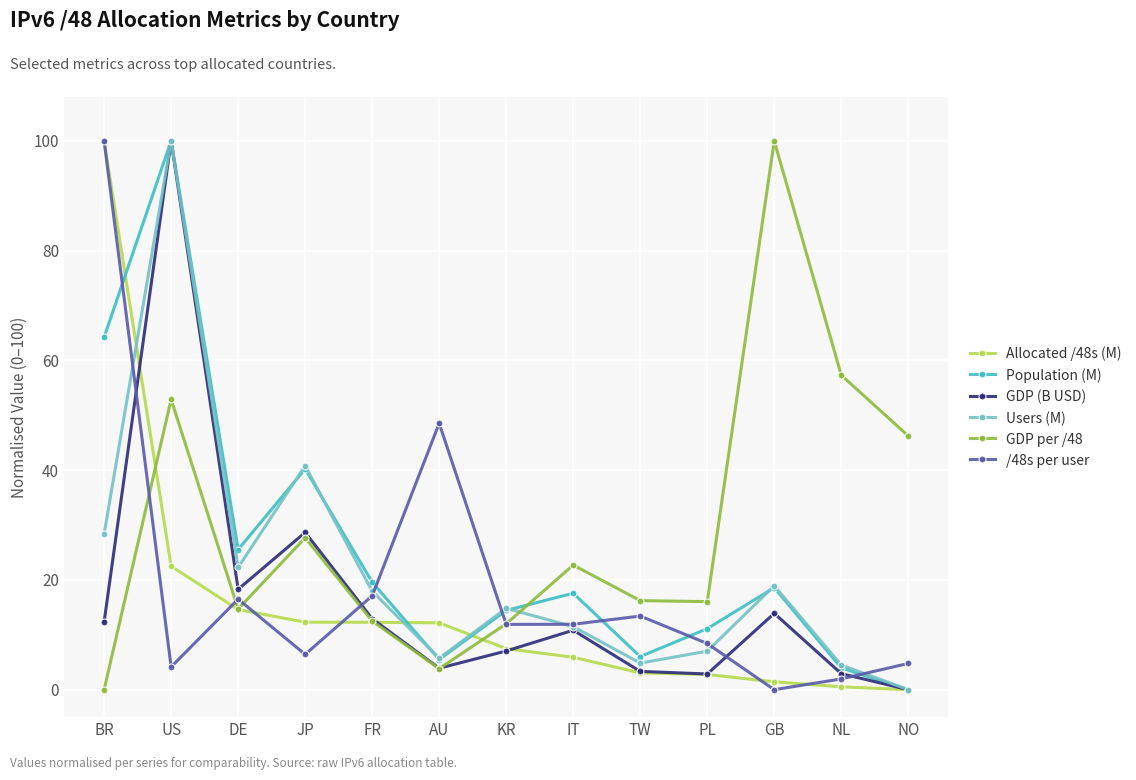

Which series changed the most between US and GB?

GDP (B USD)